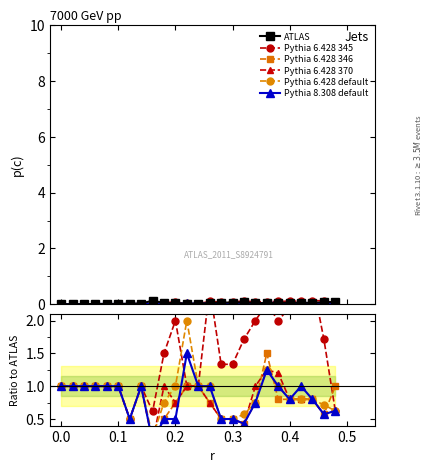

What are all the series names shown in the legend?

Pythia 6.428 345, Pythia 6.428 346, Pythia 6.428 370, Pythia 6.428 default, Pythia 8.308 default, ATLAS